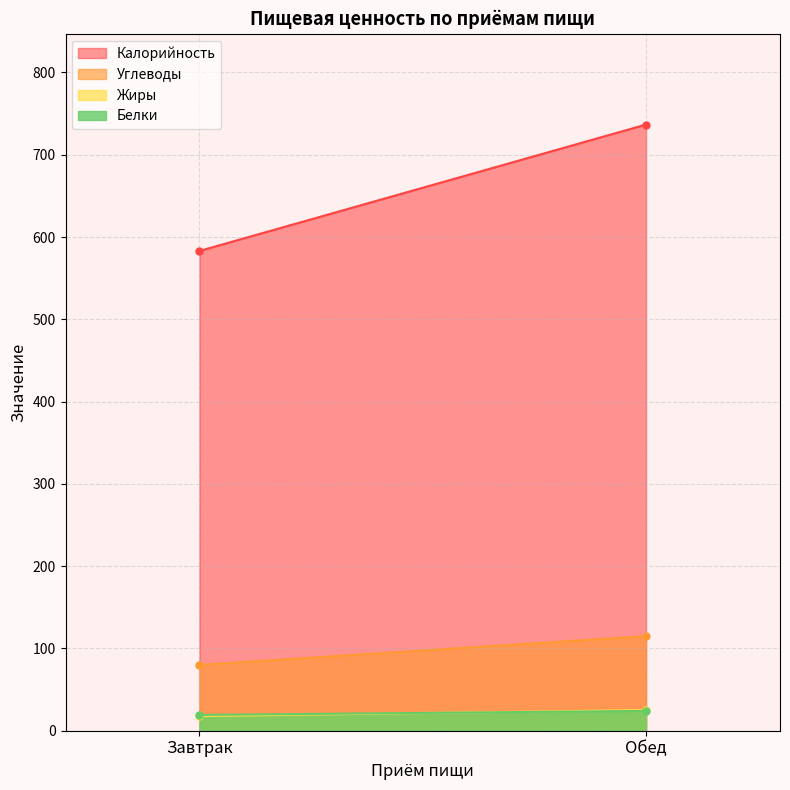

What is the difference between the maximum and minimum values in the Калорийность series?

153.6